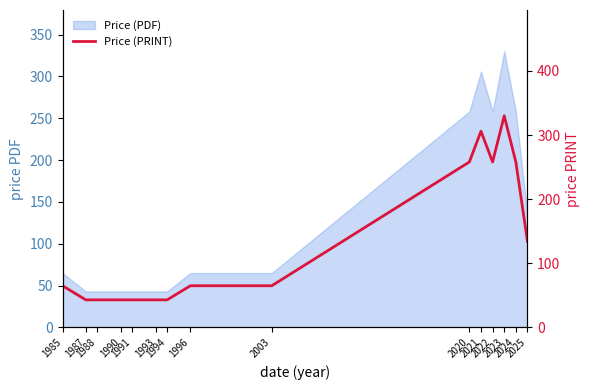

What is the smallest value displayed?

43